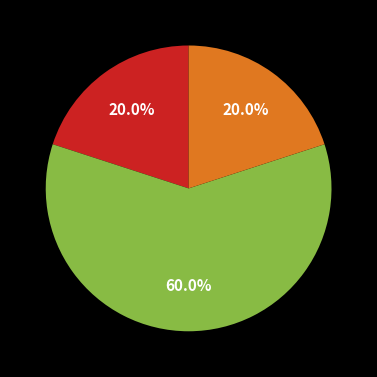

Does any single category account for the majority?

Yes